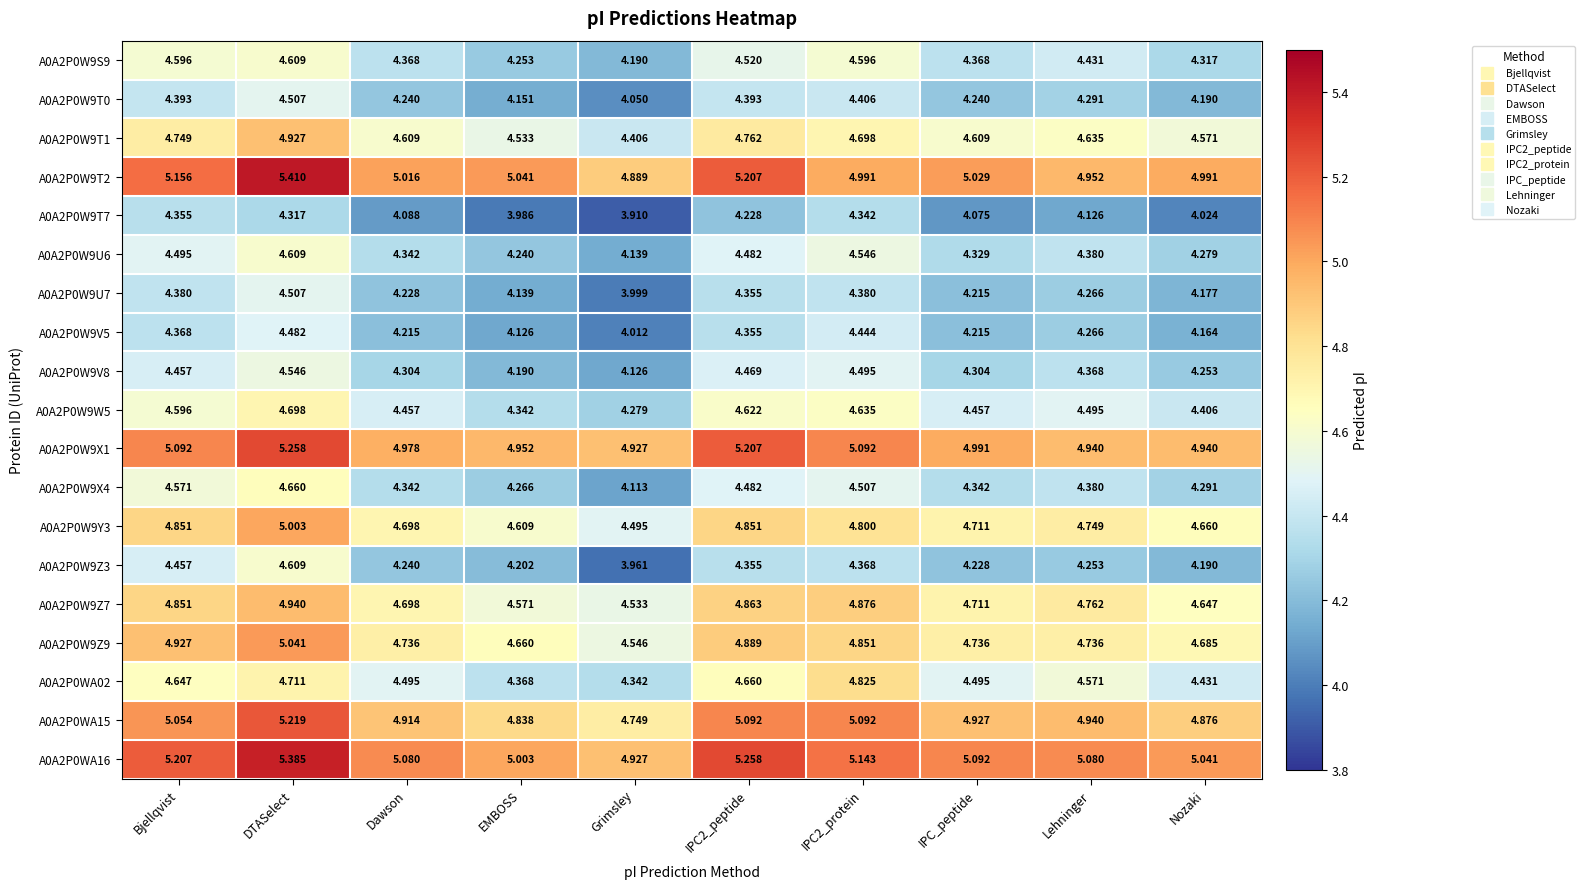

What is the spread (max minus min) of values at Grimsley?

1.0